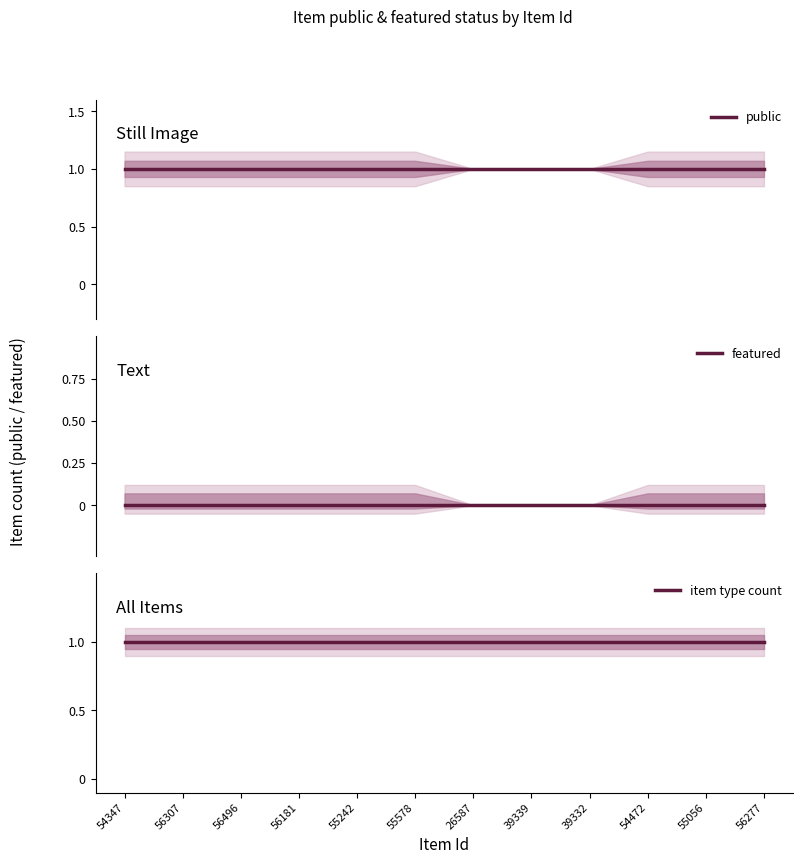

What are all the series names shown in the legend?

public, featured, item type count